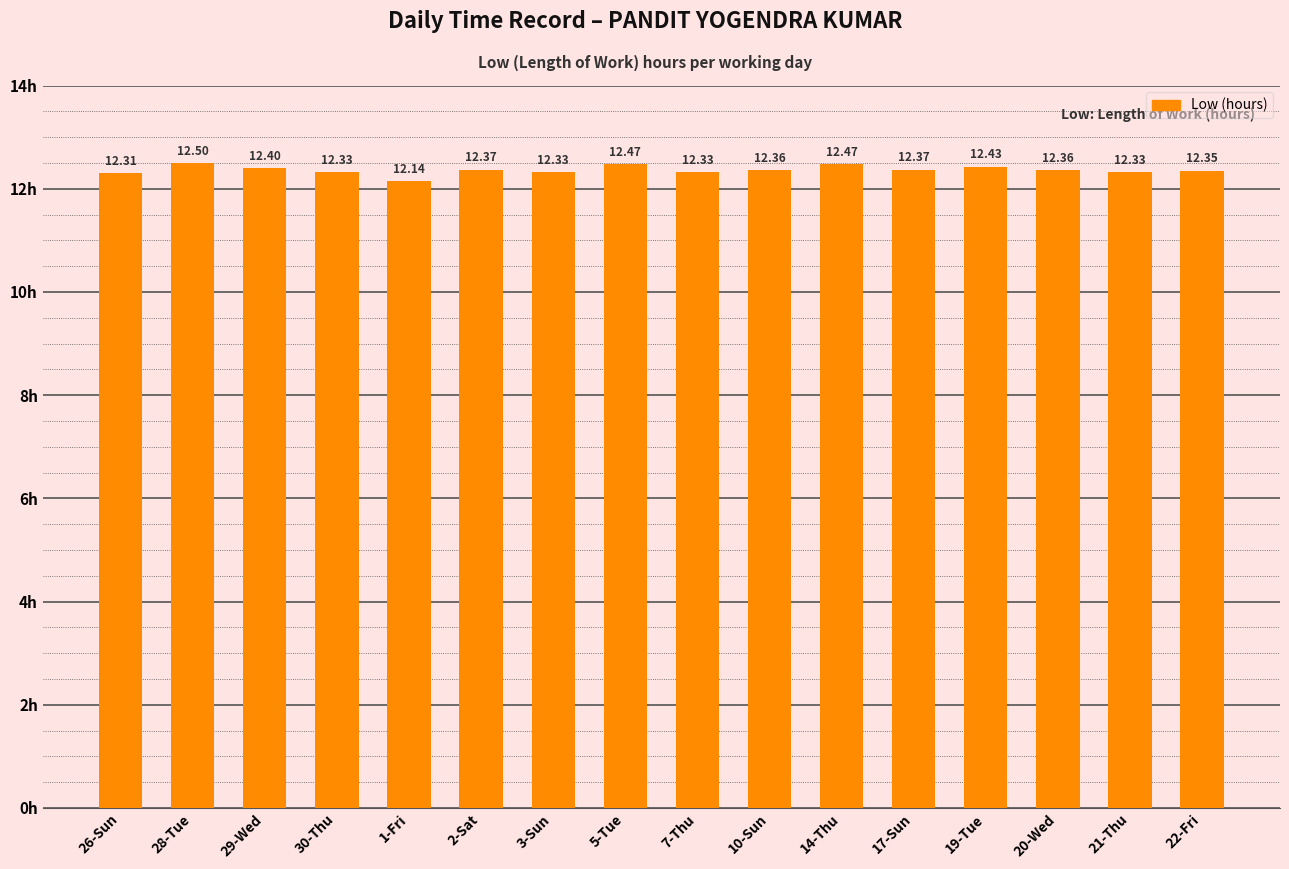

Which category has the highest value across all series?

28-Tue